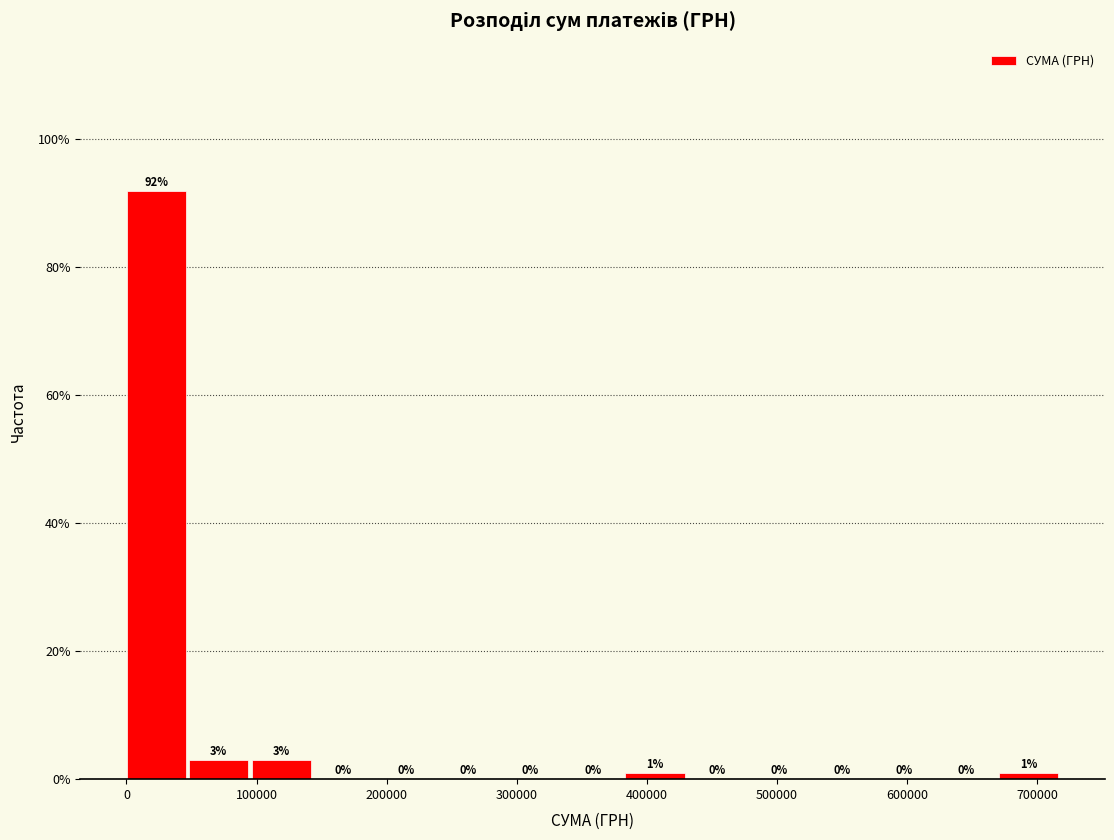

Reading left to right, list every bar in this chart as the range it spans on the x-axis followed by its height. The bar edges are not printed on the chart, so give them approximately, as read against the axis.

0 to 50000: 92
50000 to 100000: 3
100000 to 140000: 3
140000 to 190000: 0
190000 to 240000: 0
240000 to 290000: 0
290000 to 340000: 0
340000 to 380000: 0
380000 to 430000: 1
430000 to 480000: 0
480000 to 530000: 0
530000 to 580000: 0
580000 to 620000: 0
620000 to 670000: 0
670000 to 720000: 1